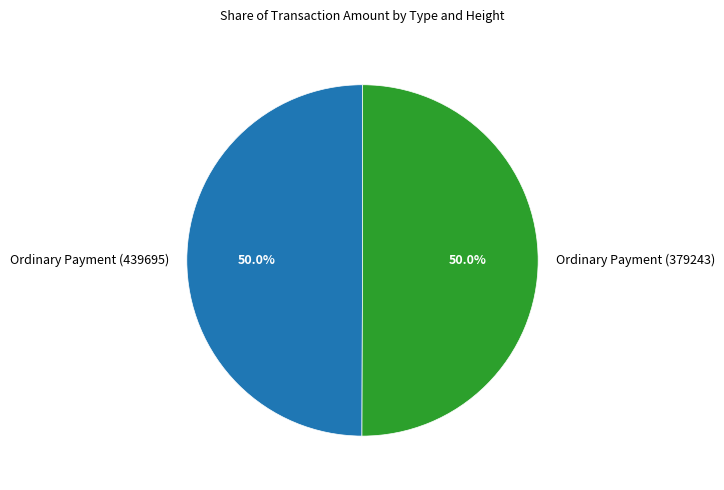

What is the ratio of the value at Ordinary Payment (379243) to the value at Ordinary Payment (439695)?

1.0